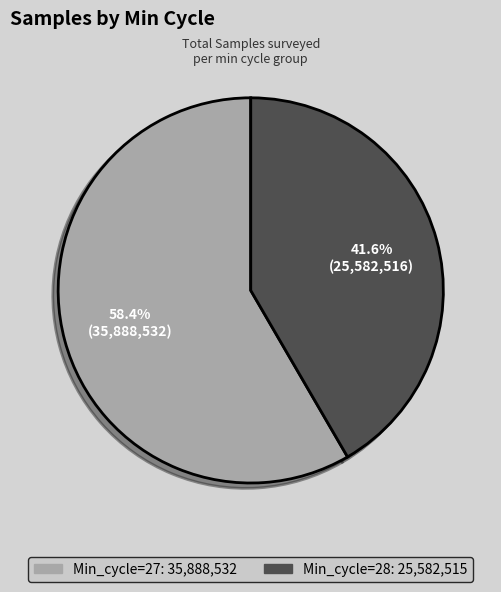

Does any single category account for the majority?

Yes